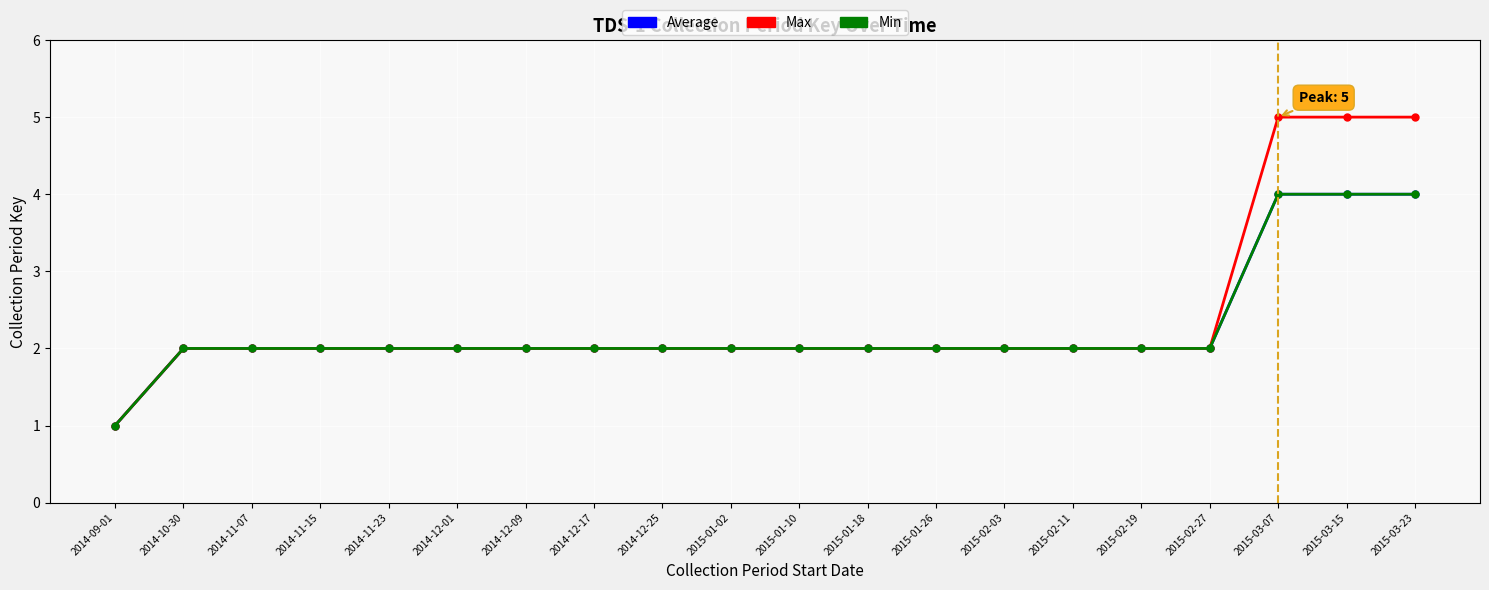

Is this an area chart (filled region under the line)?

No